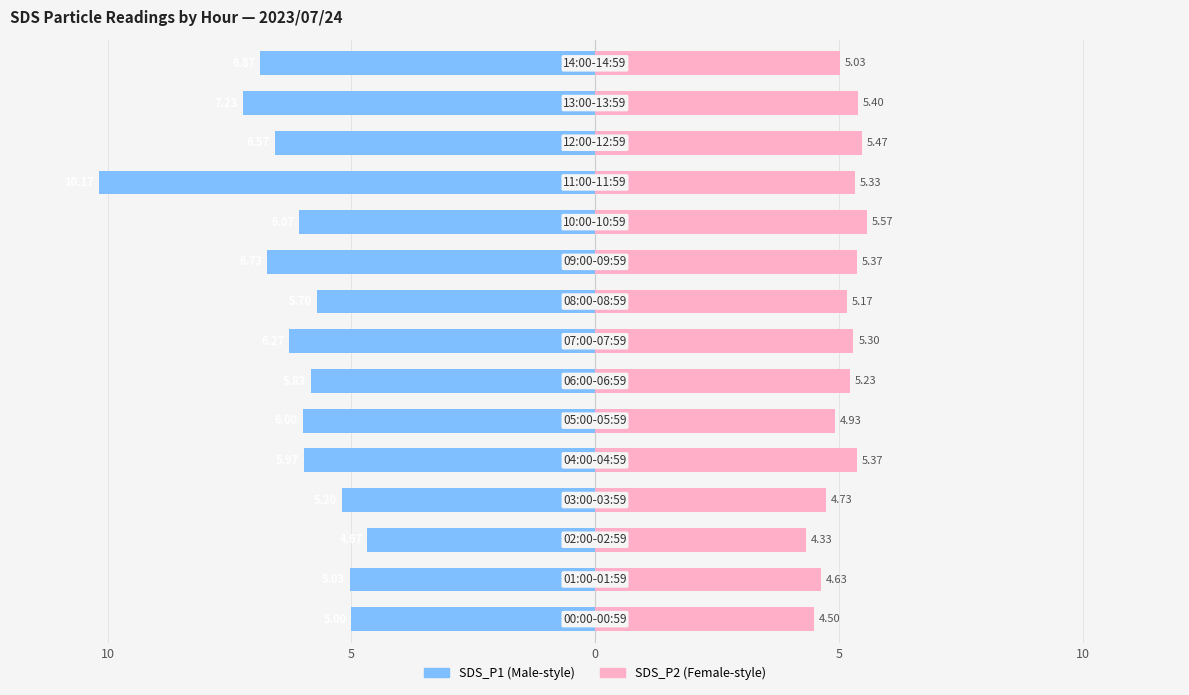

Reading left to right, extract all data points from this chart.

SDS_P1: -5.0	-5.0	-4.7	-5.2	-6.0	-6.0	-5.8	-6.3	-5.7	-6.7	-6.1	-10.2	-6.6	-7.2	-6.9
SDS_P2: 4.5	4.6	4.3	4.7	5.4	4.9	5.2	5.3	5.2	5.4	5.6	5.3	5.5	5.4	5.0